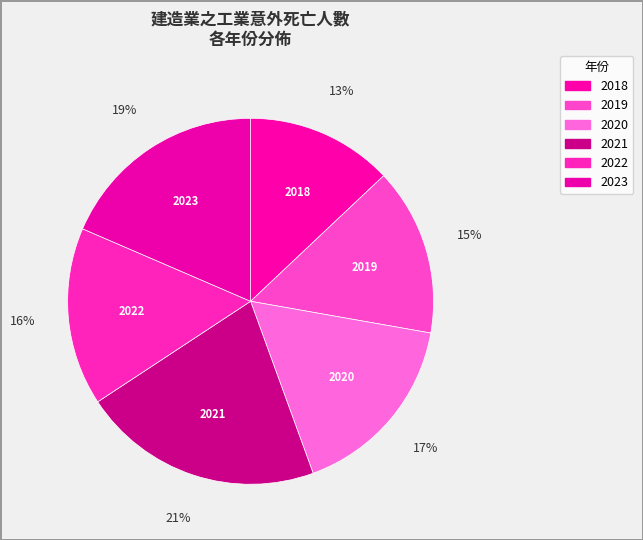

What is the total percentage of 2020 and 2021?

38.0%